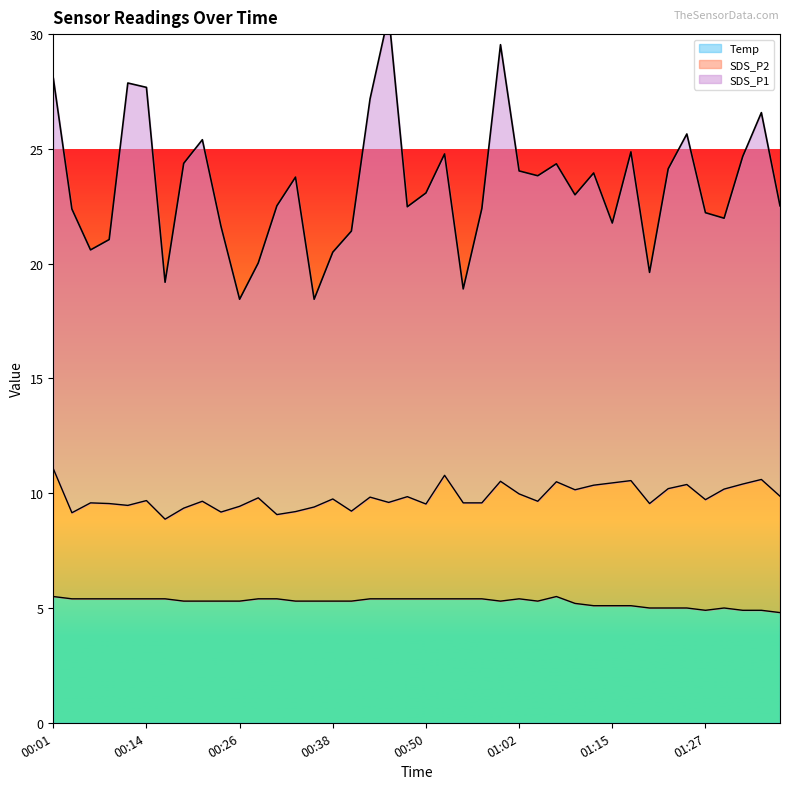

Where is the first local maximum for SDS_P1?

00:11